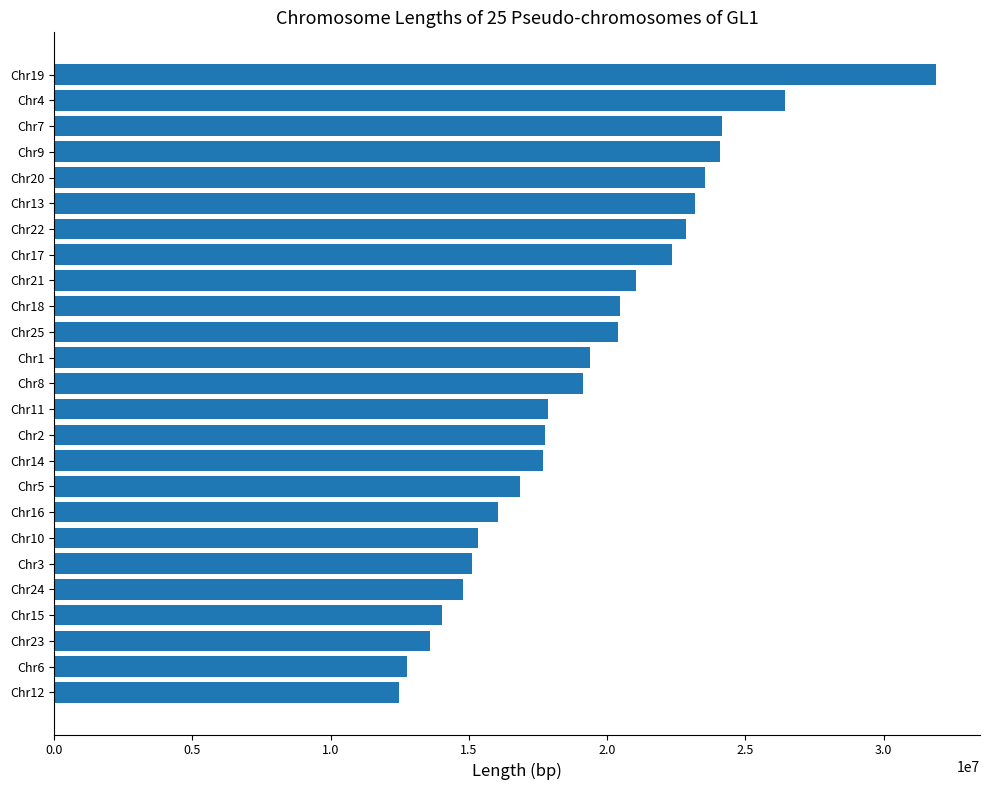

What is the change in value from Chr1 to Chr17?

+2941710